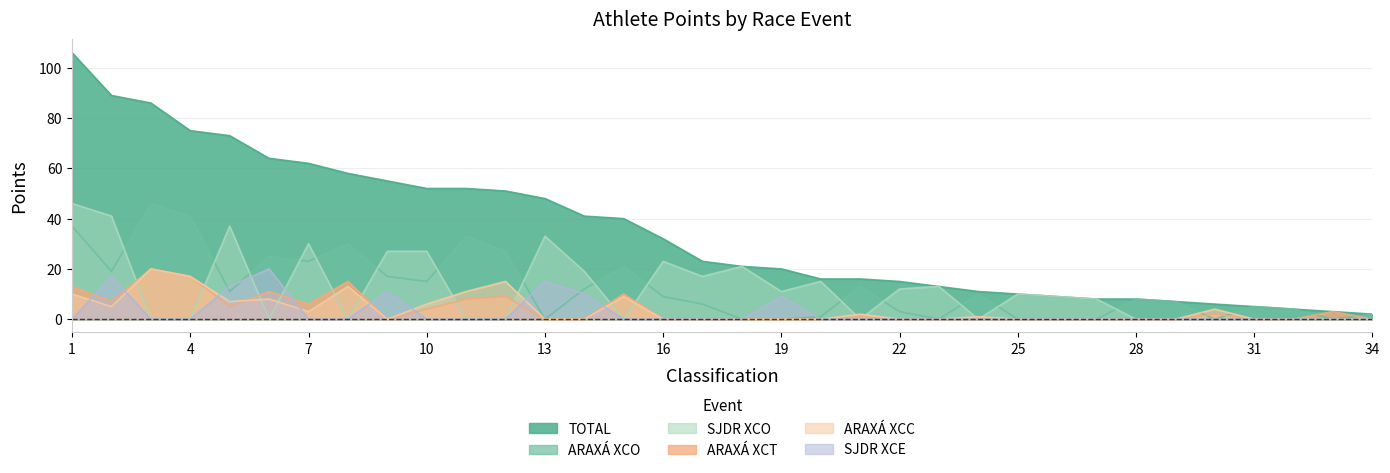

Rank the series by their maximum value, from highest to lowest.

TOTAL, ARAXÁ XCO, SJDR XCO, ARAXÁ XCT, ARAXÁ XCC, SJDR XCE